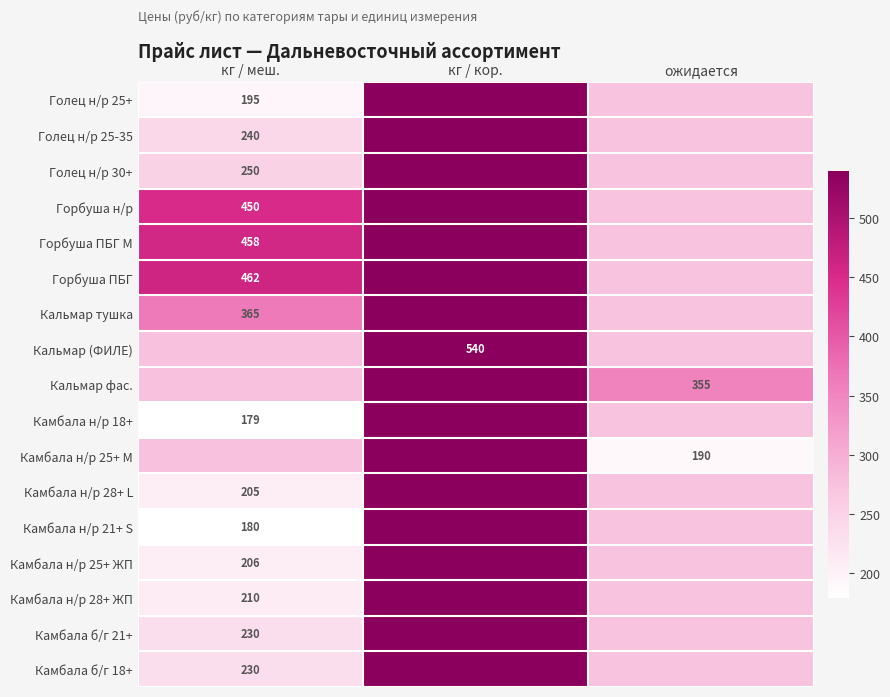

At which label is Камбала н/р 18+ closest to 359?

ожидается